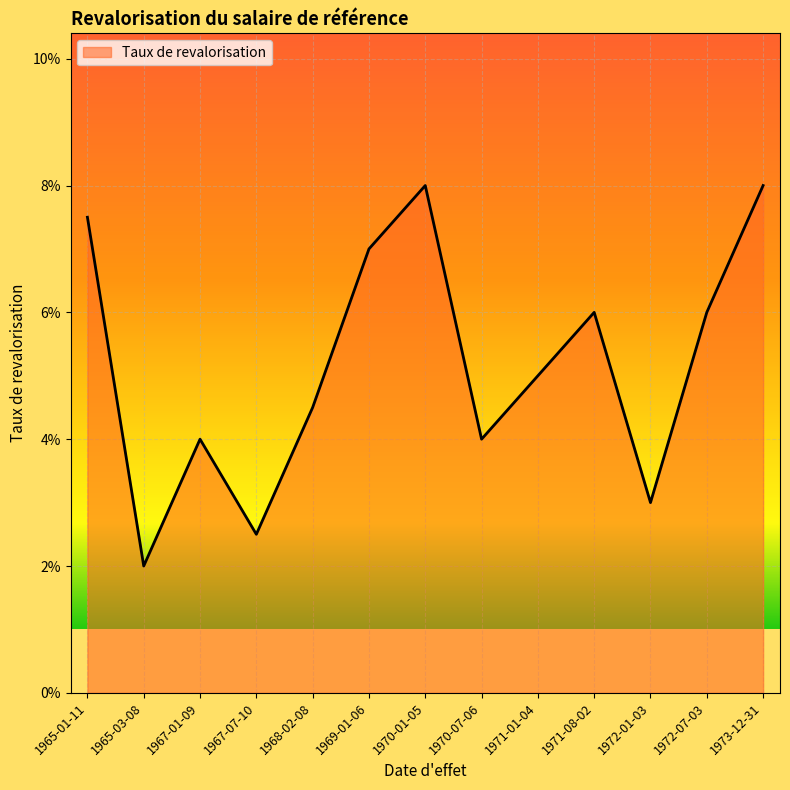

What is the difference between the maximum and minimum values?

0.1